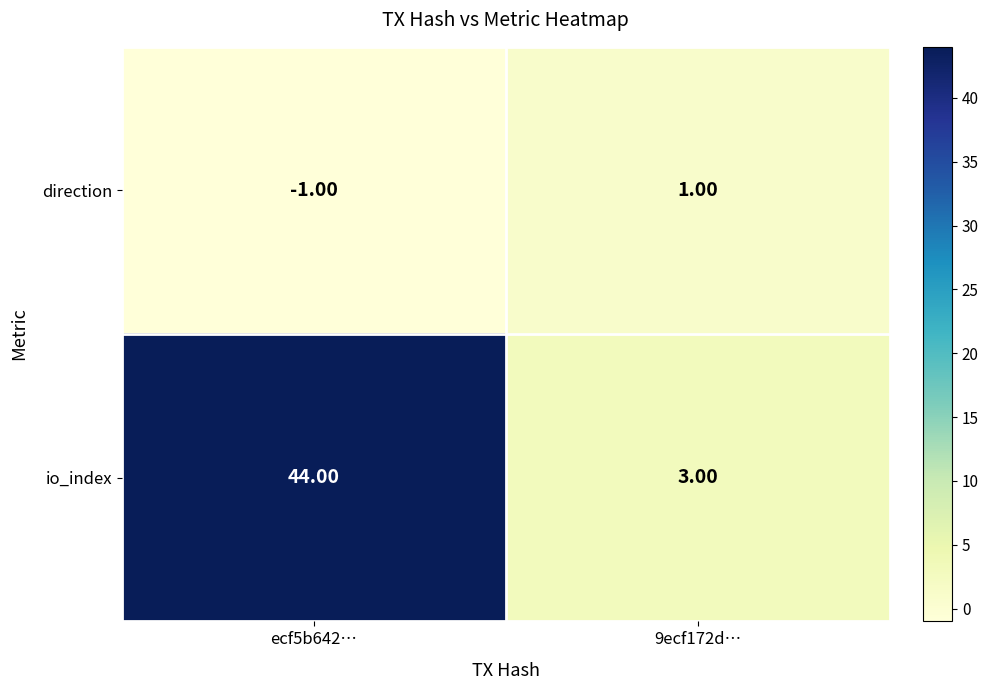

List the series in order of their peak value, highest first.

io_index, direction